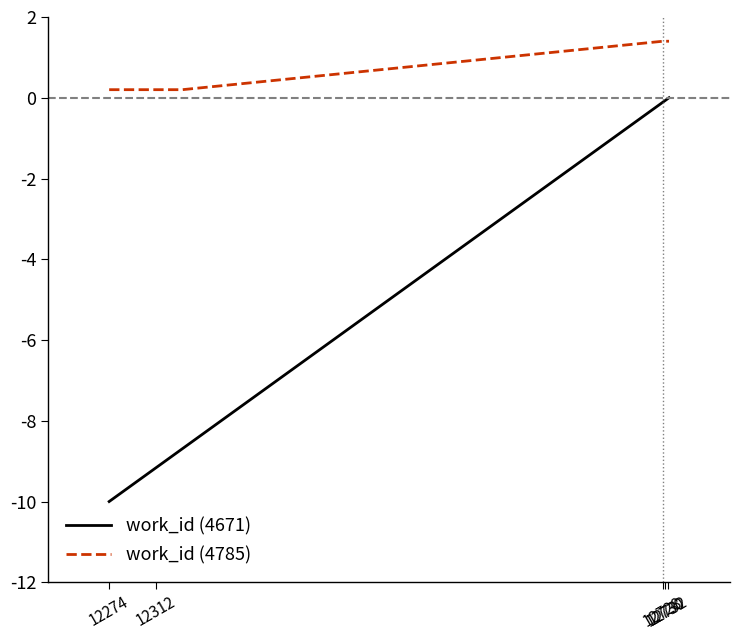

Which series has the largest range (max minus min)?

work_id (4671)